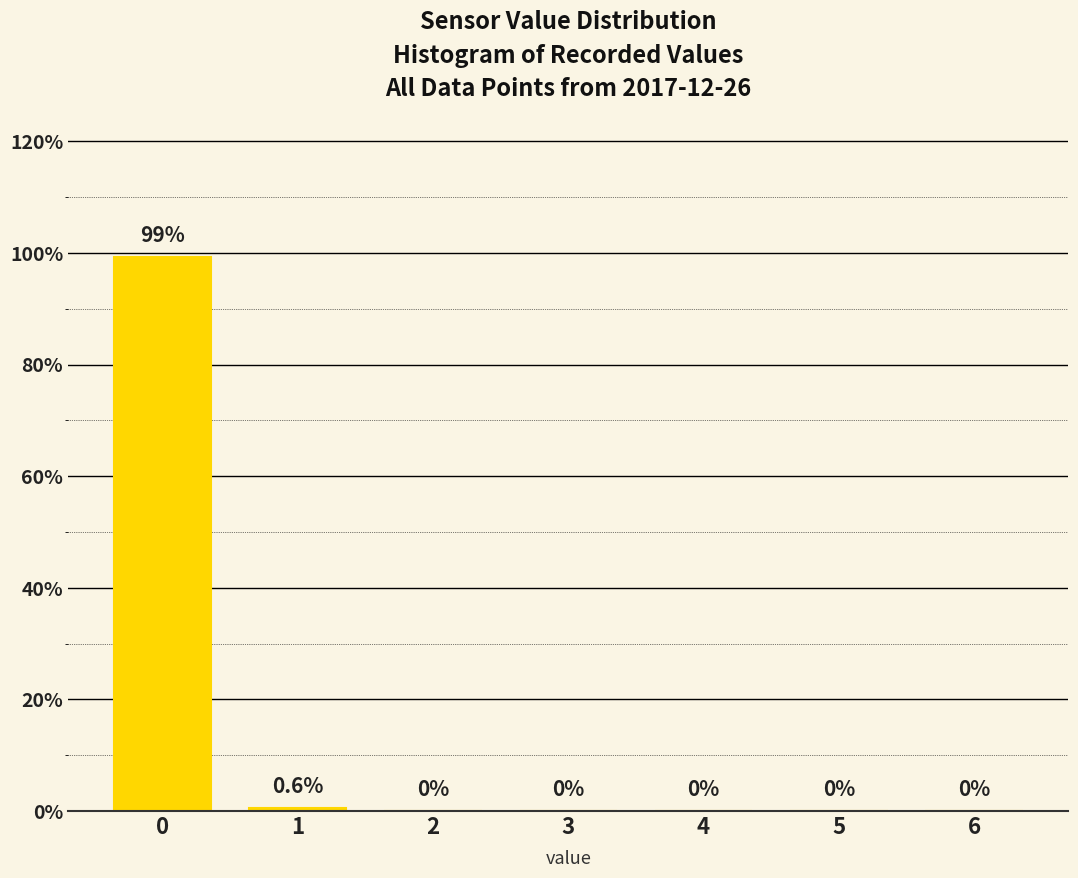

Reading left to right, what are all the values shown in this chart?

0=99.4	1=0.6	2=0.0	3=0.0	4=0.0	5=0.0	6=0.0